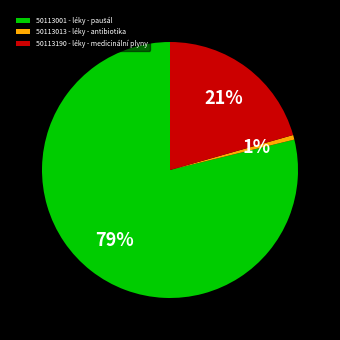

Is there a majority slice in this chart?

Yes